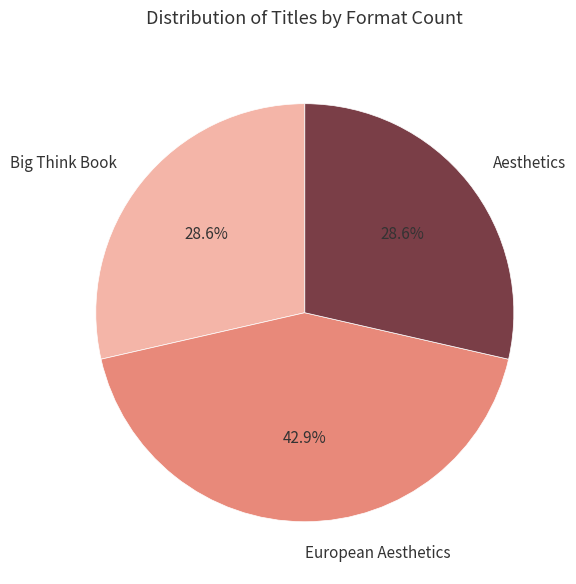

Between Aesthetics and European Aesthetics, which is larger?

European Aesthetics